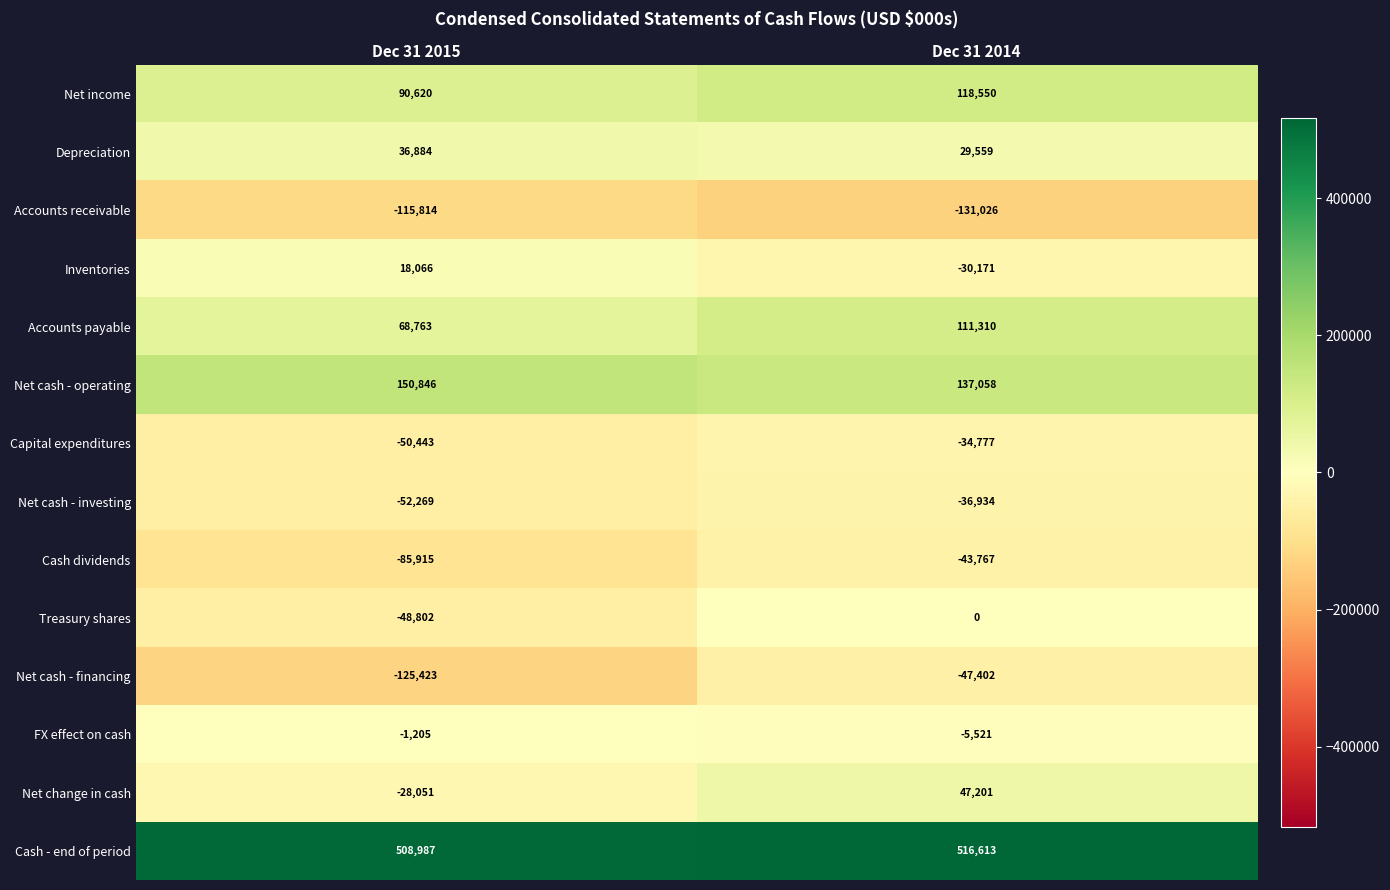

The Accounts receivable series shows -131026 at Dec 31 2014. True or false?

True